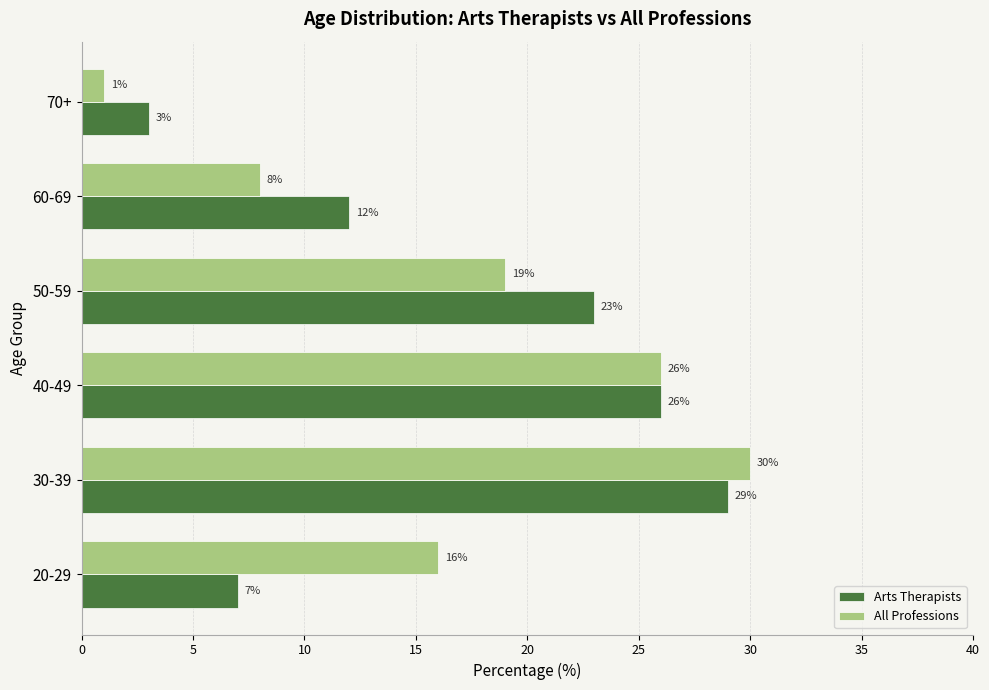

Count the Arts Therapists values in the range 7 to 26.

4